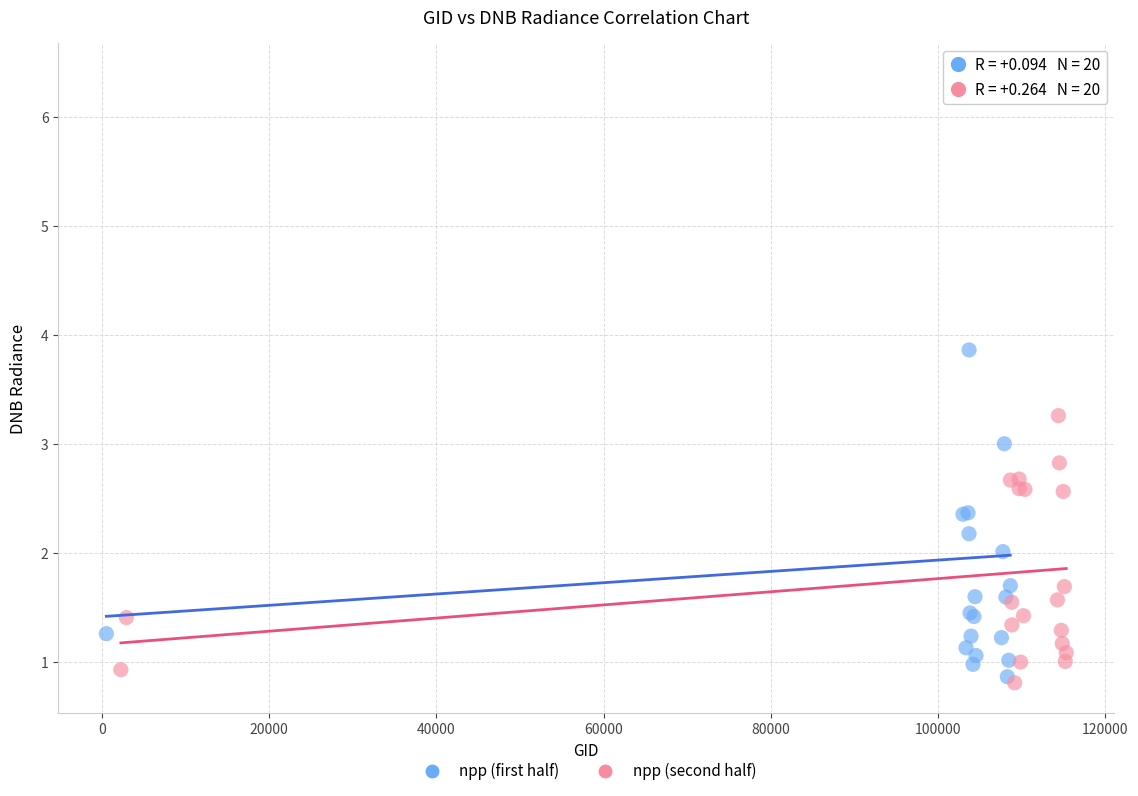

Which series contains the highest Y value?

npp (first half)